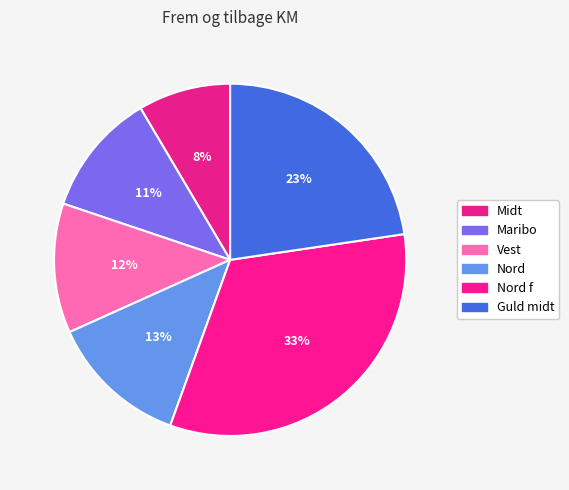

How many segments does this pie chart have?

6